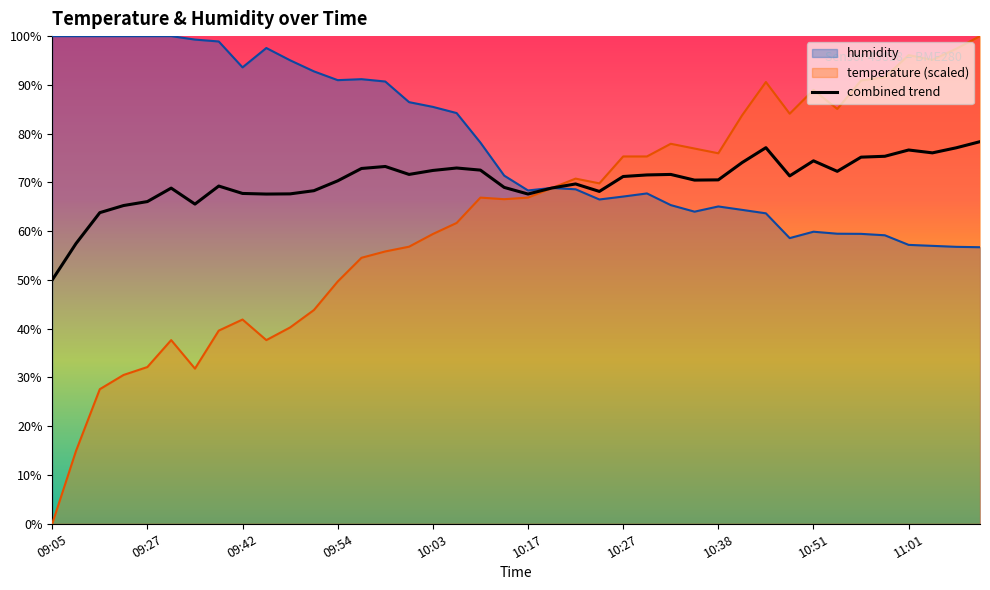

The temperature (scaled) series shows 76.0 at 10:38. True or false?

True